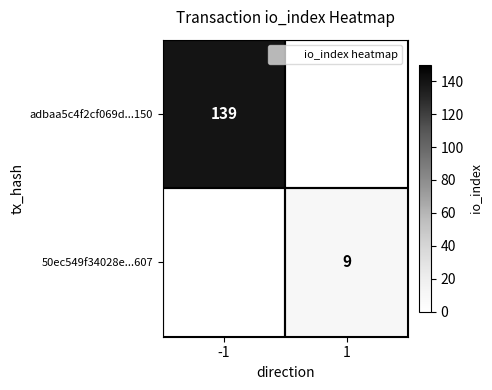

Between -1 and 1, which is larger?

-1